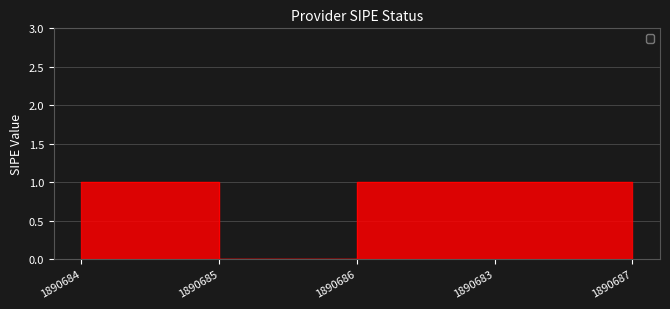

Is it true that the value at 1890687 is 2?

False